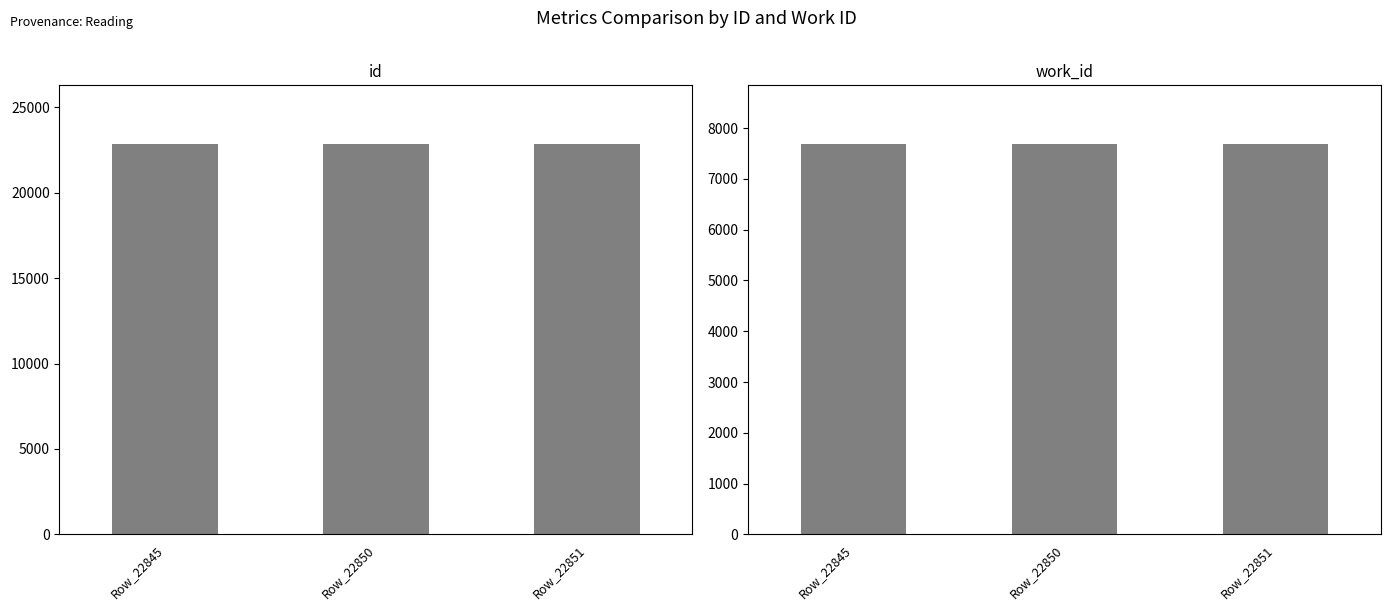

What is the value of the work_id bar at the 2nd from the left?

7688